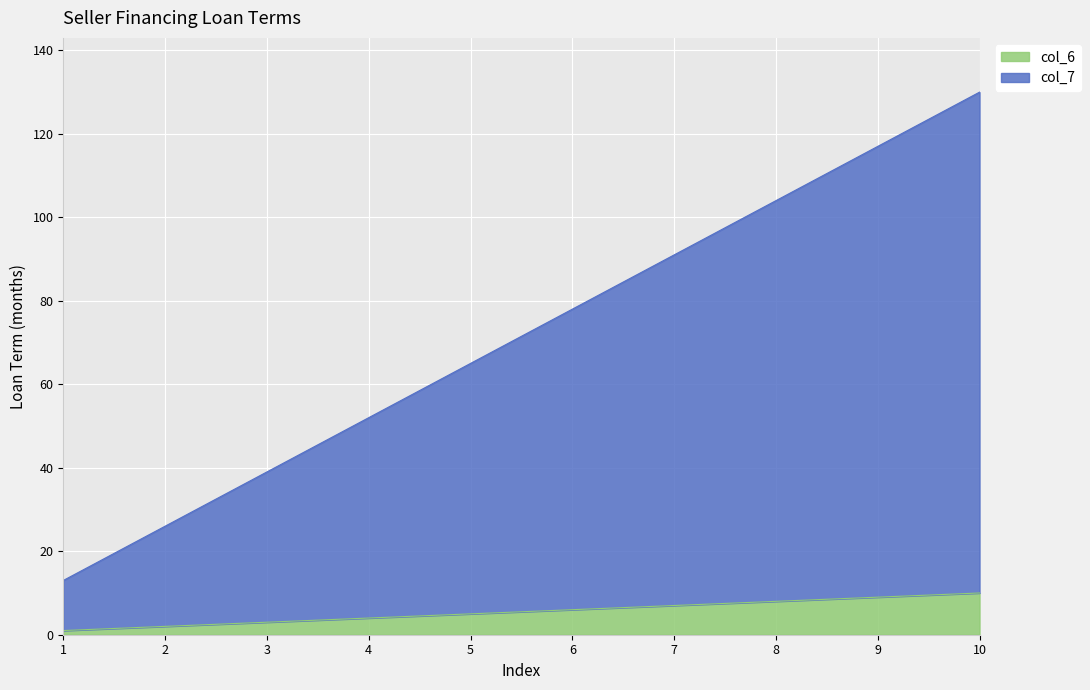

At which category is the sum across all series the highest?

10